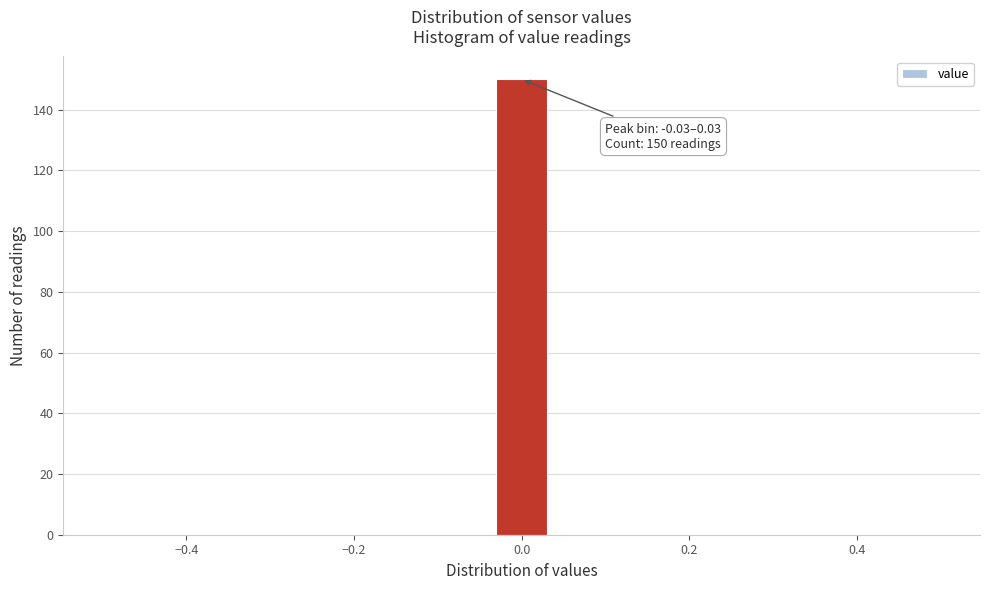

Read against the x-axis, roughly where is the centre of the tallest bar?

0.00